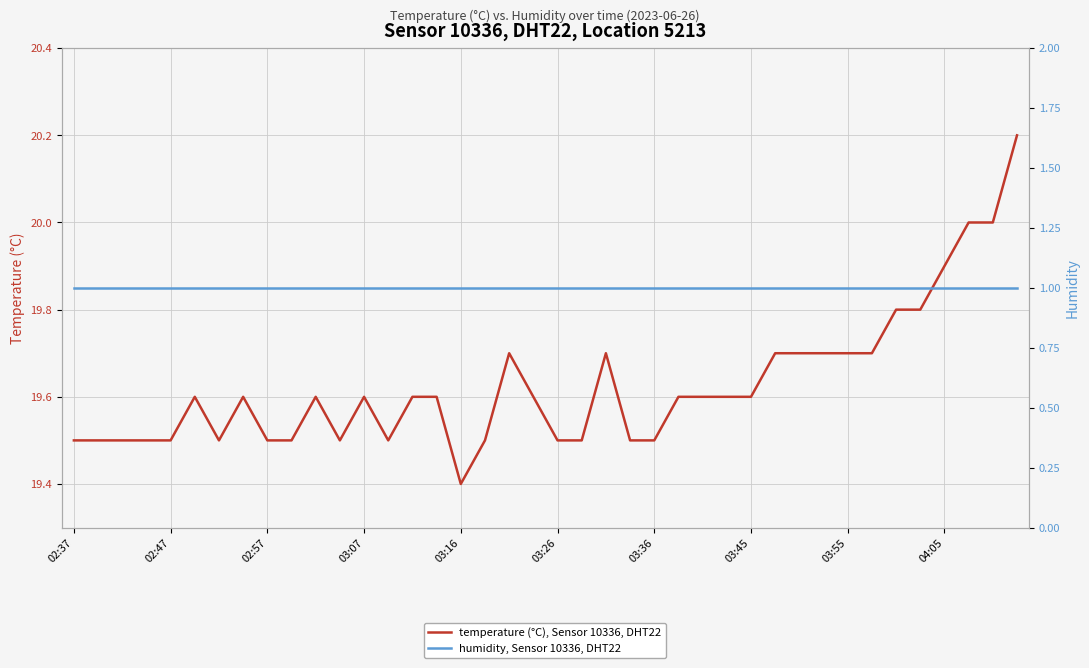

Where is humidity, Sensor 10336, DHT22 nearest to the value 1?

02:37